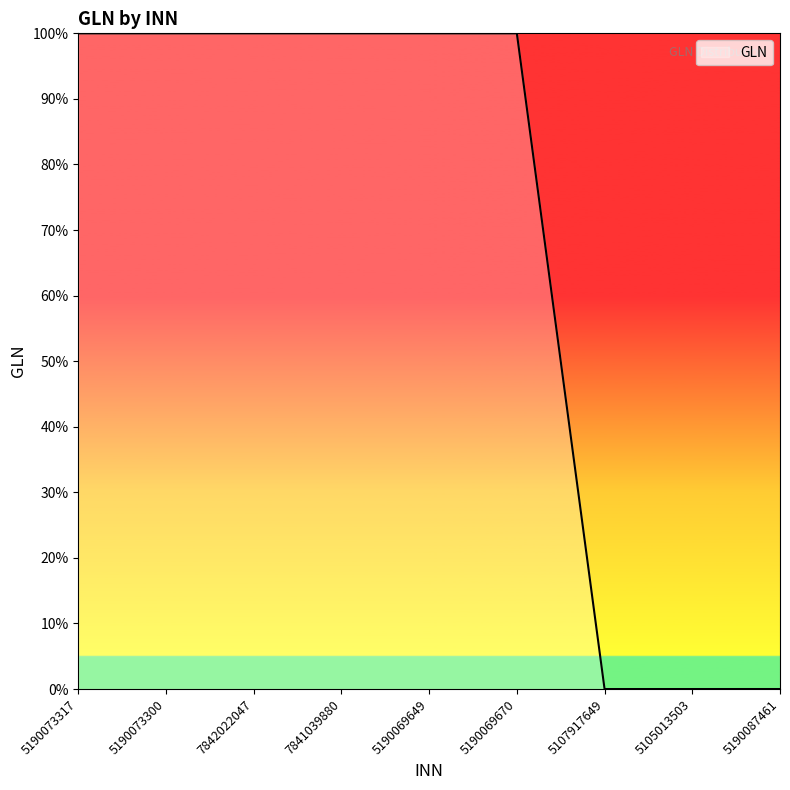

Which has a higher value, 5190073300 or 5105013503?

5190073300